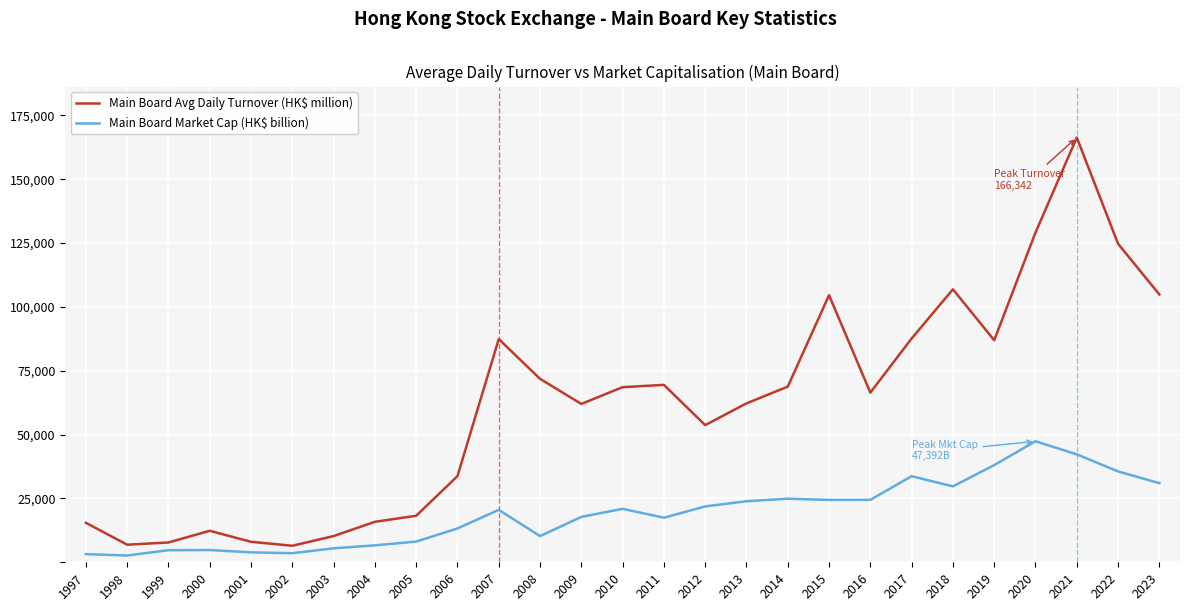

Between 2007 and 2012, which series saw the biggest shift?

Main Board Avg Daily Turnover (HK$ million)